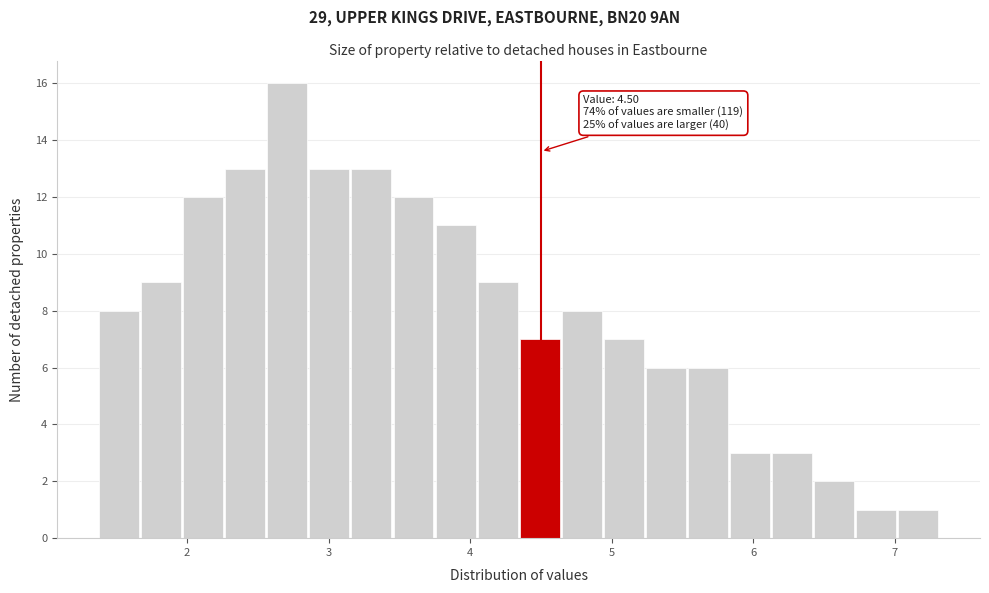

Around what value on the x-axis is the tallest bar? Give the approximate position of its centre, as read against the axis.

2.7